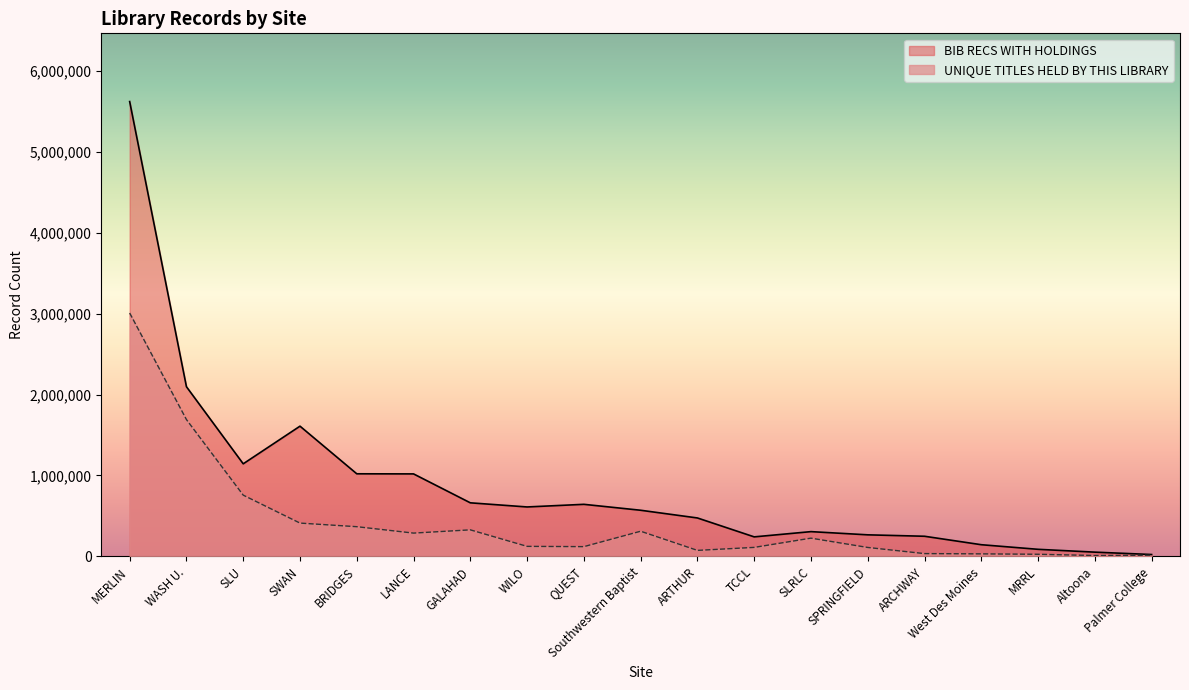

At Altoona, list the series in order from largest to smallest.

BIB RECS WITH HOLDINGS, UNIQUE TITLES HELD BY THIS LIBRARY